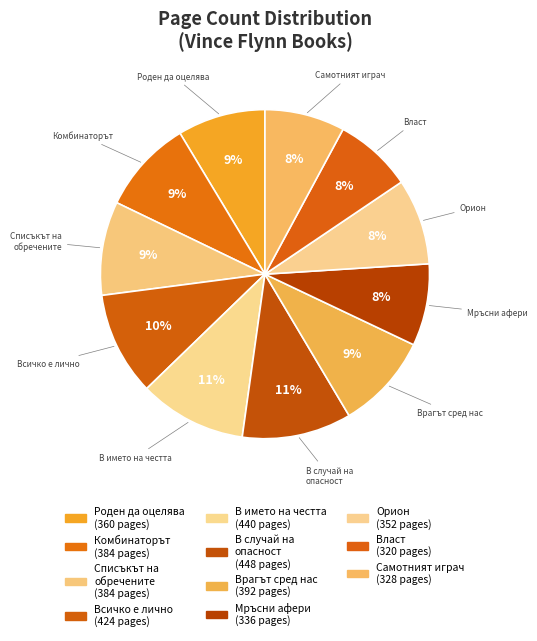

True or false: Роден да оцелява accounts for 9% of the total.

True